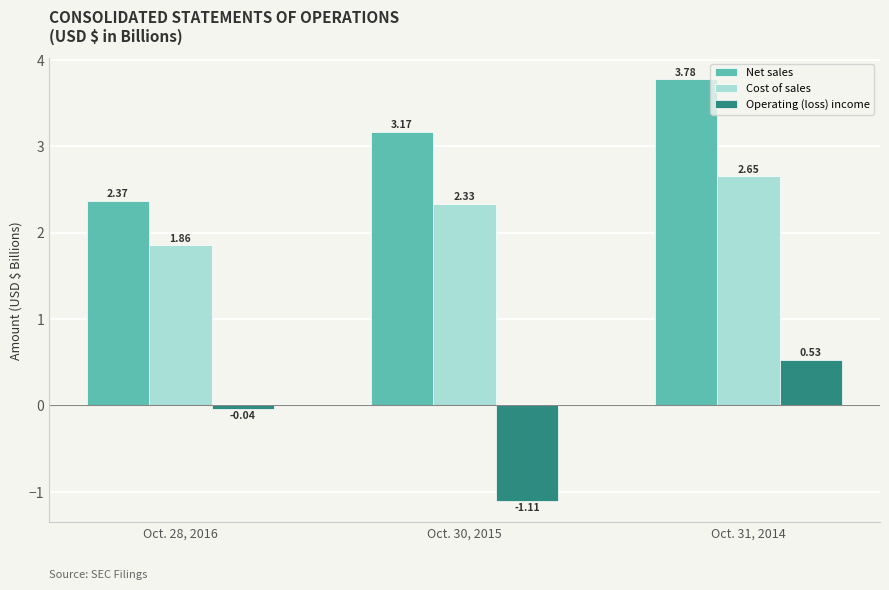

List the series in order of their overall mean, lowest first.

Operating (loss) income, Cost of sales, Net sales